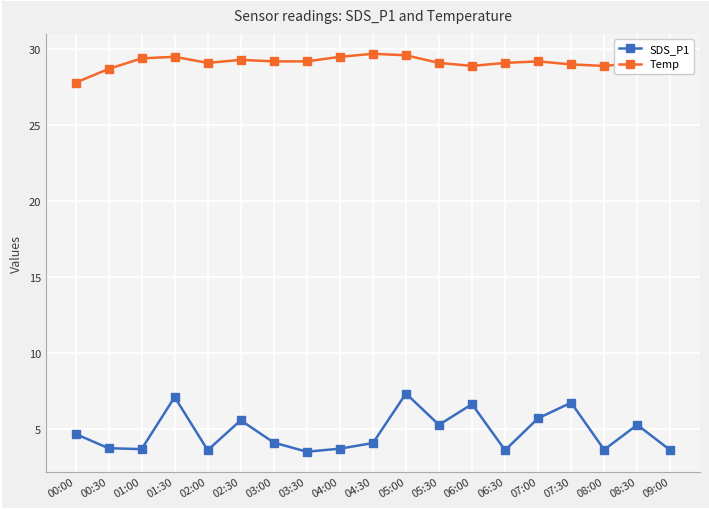

Read the SDS_P1 value at 00:30.

3.7